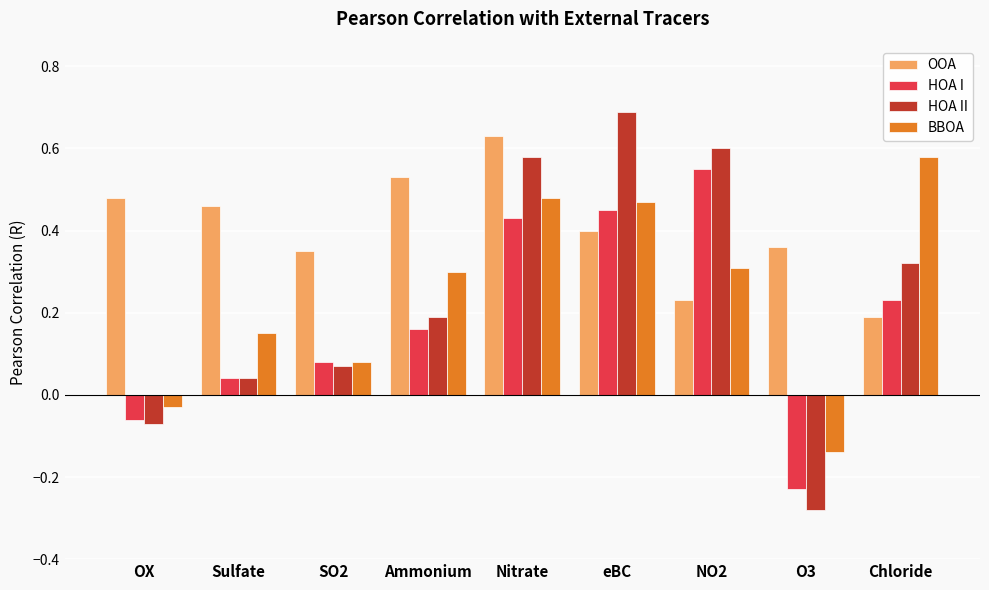

At how many categories does at least one series exceed 0?

9